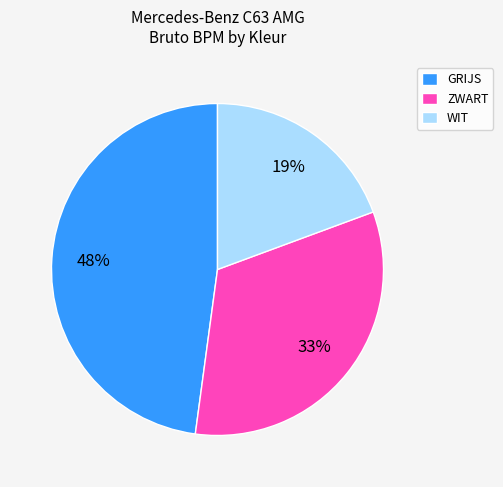

Approximately how many times larger is the value at ZWART compared to GRIJS?

0.7